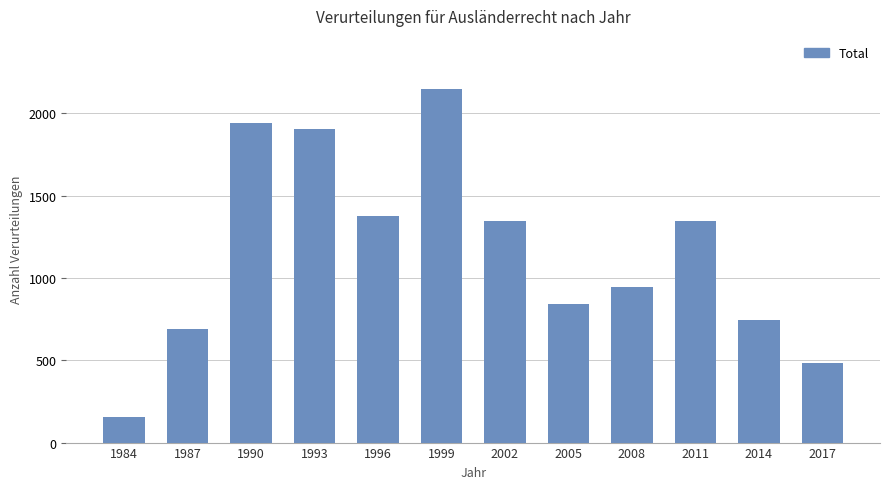

What is the approximate value at 1993?

1904